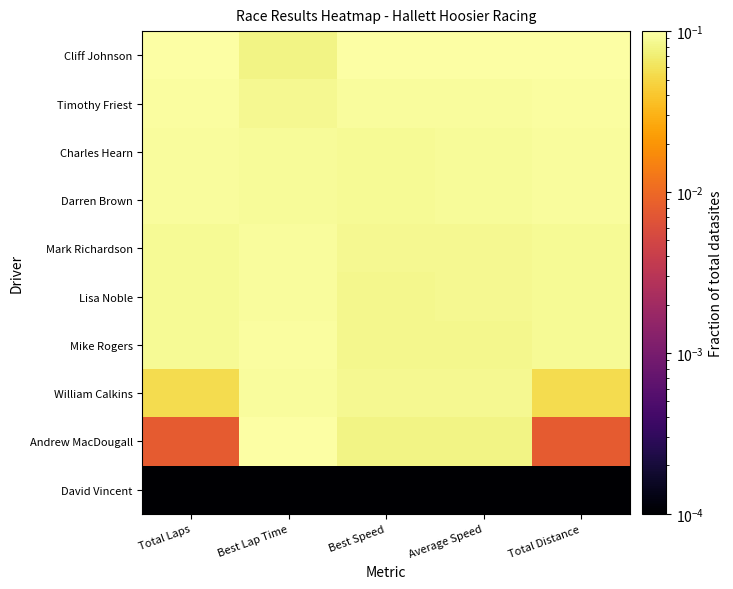

At Best Speed, list the series in order from largest to smallest.

Cliff Johnson, Timothy Friest, Charles Hearn, Darren Brown, Mark Richardson, William Calkins, Lisa Noble, Mike Rogers, Andrew MacDougall, David Vincent